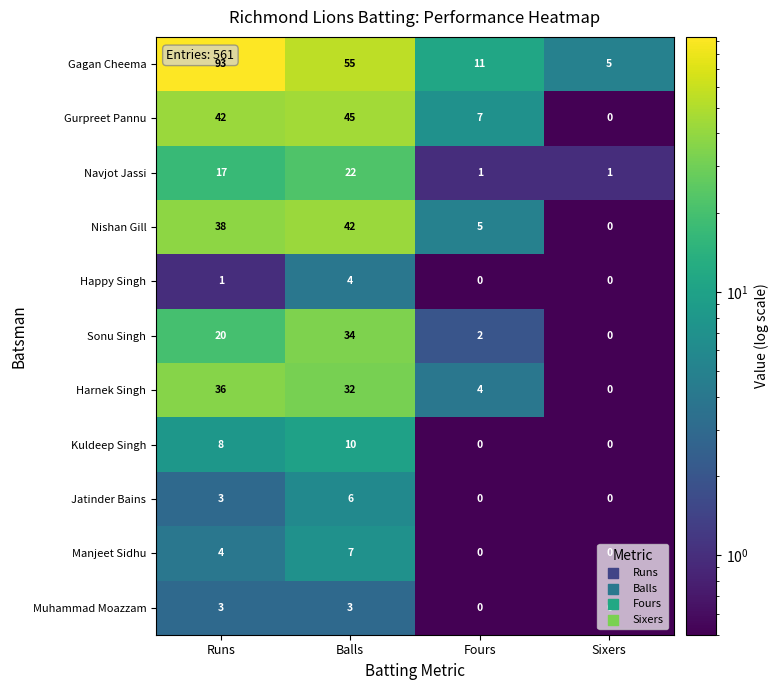

Between Runs and Fours, which series saw the biggest shift?

Gagan Cheema